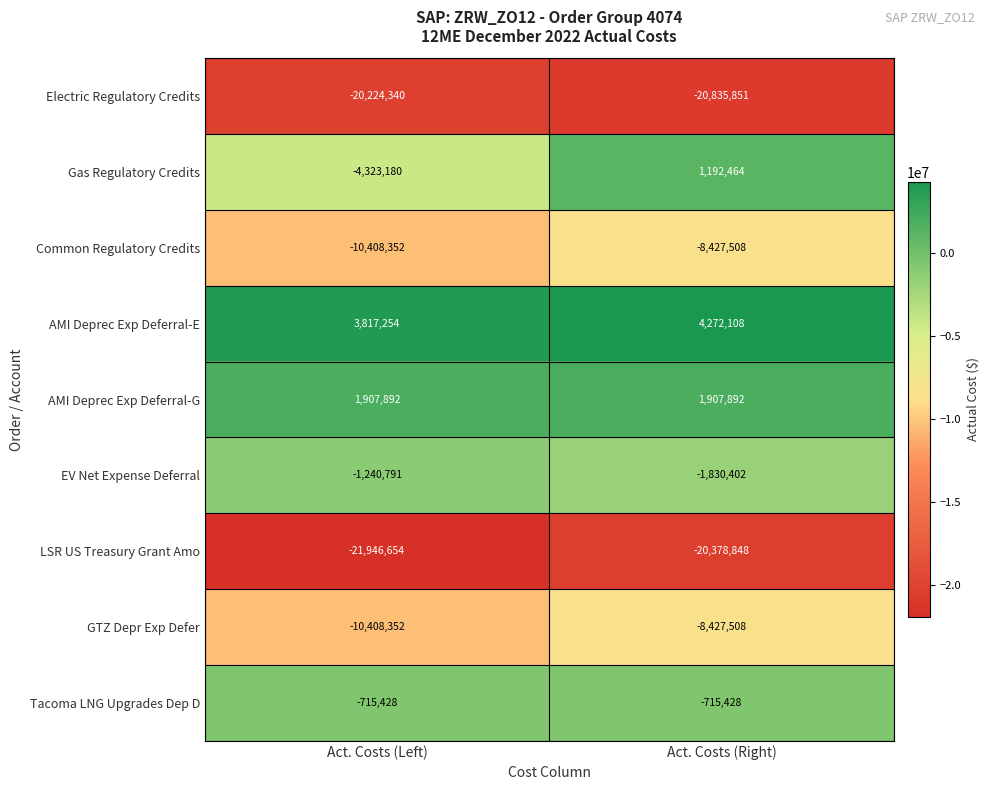

List the labels in order of EV Net Expense Deferral value, largest first.

Act. Costs (Left), Act. Costs (Right)